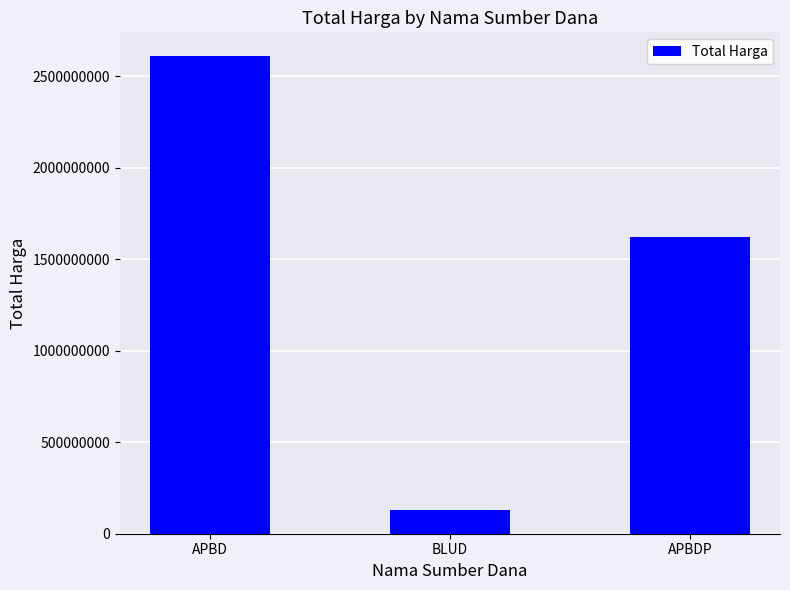

What is the smallest value displayed?

129791000